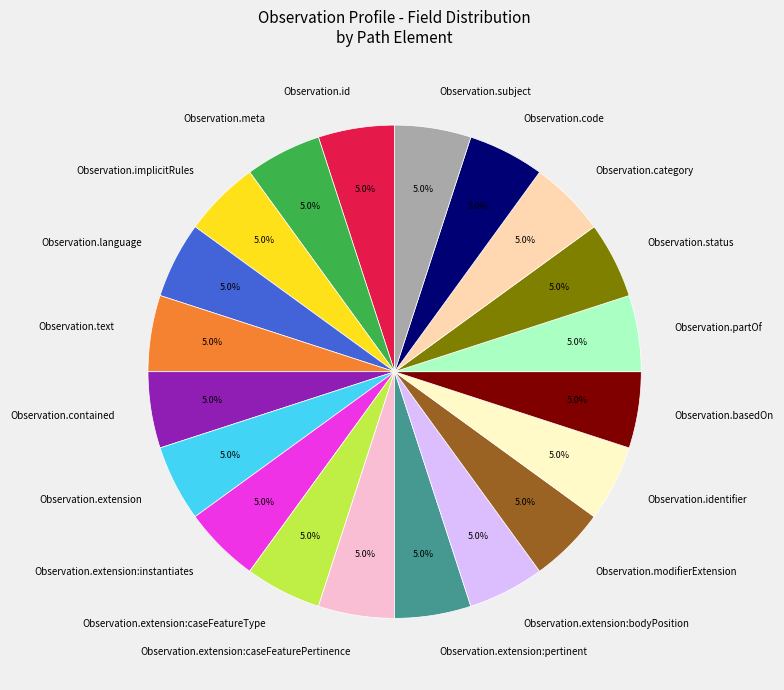

Is there any slice that represents more than half of the pie?

No